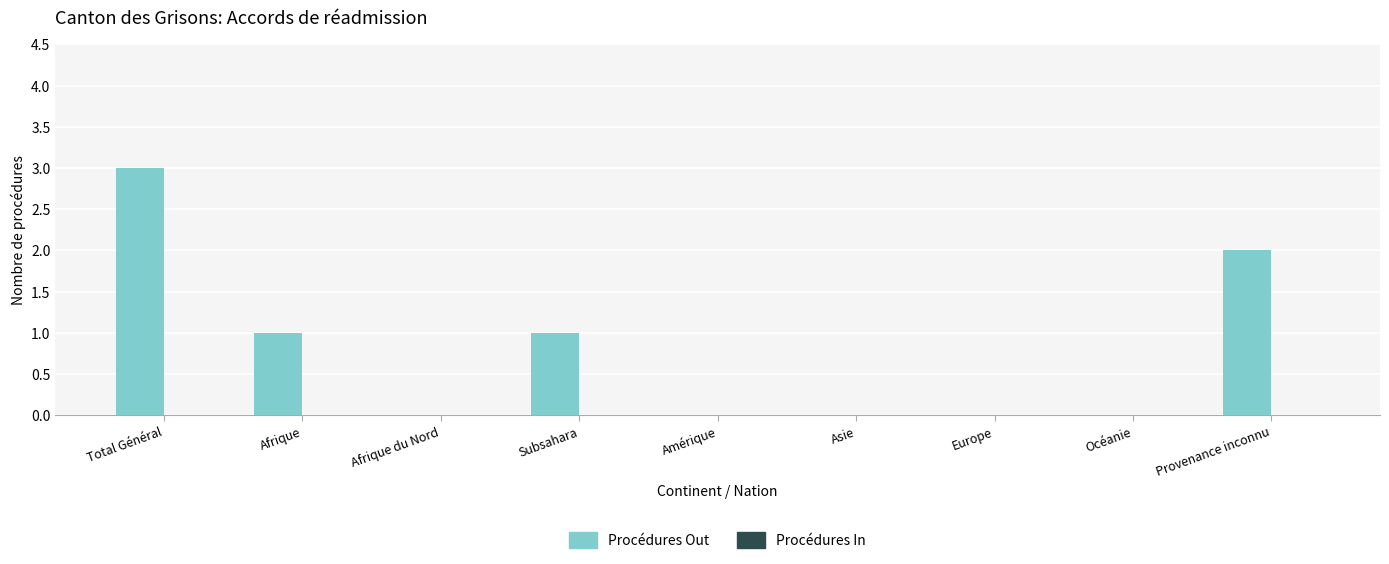

Reading left to right, list all the values displayed in this chart.

Total Général=3	Afrique=1	Afrique du Nord=0	Subsahara=1	Amérique=0	Asie=0	Europe=0	Océanie=0	Provenance inconnu=2